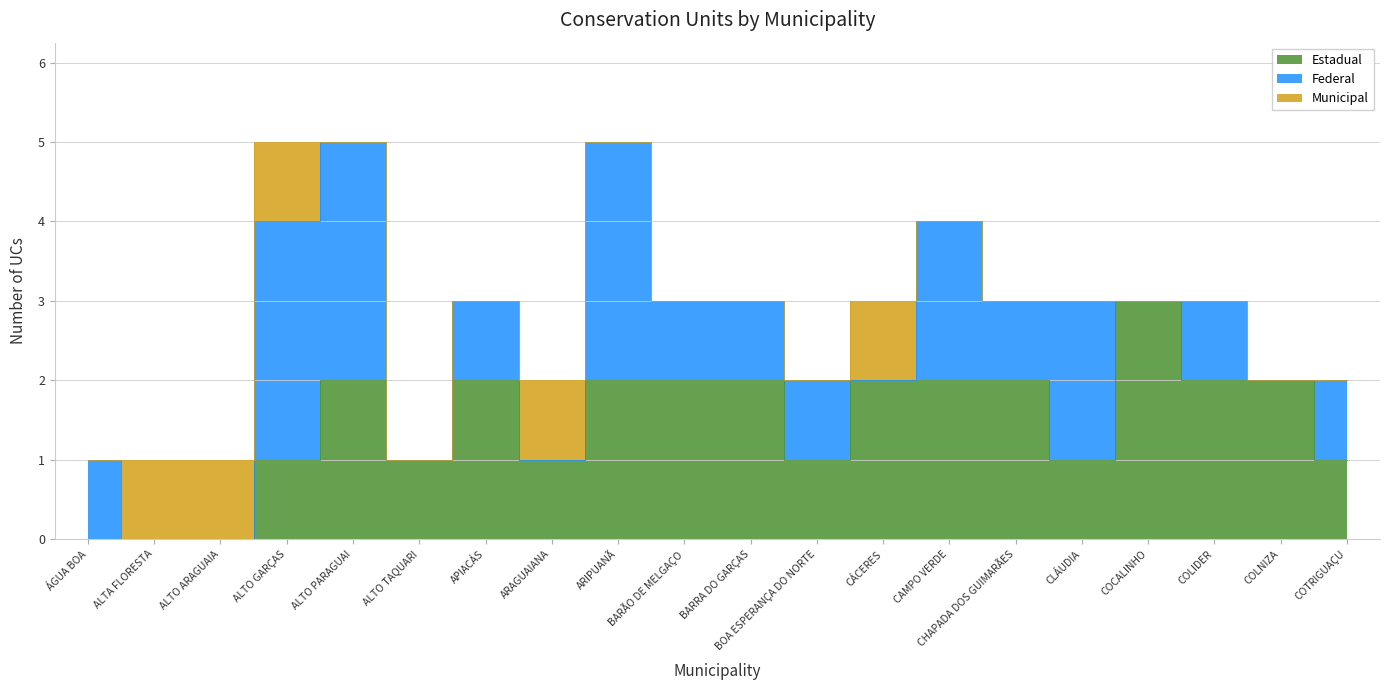

What are all the series names shown in the legend?

Estadual, Federal, Municipal